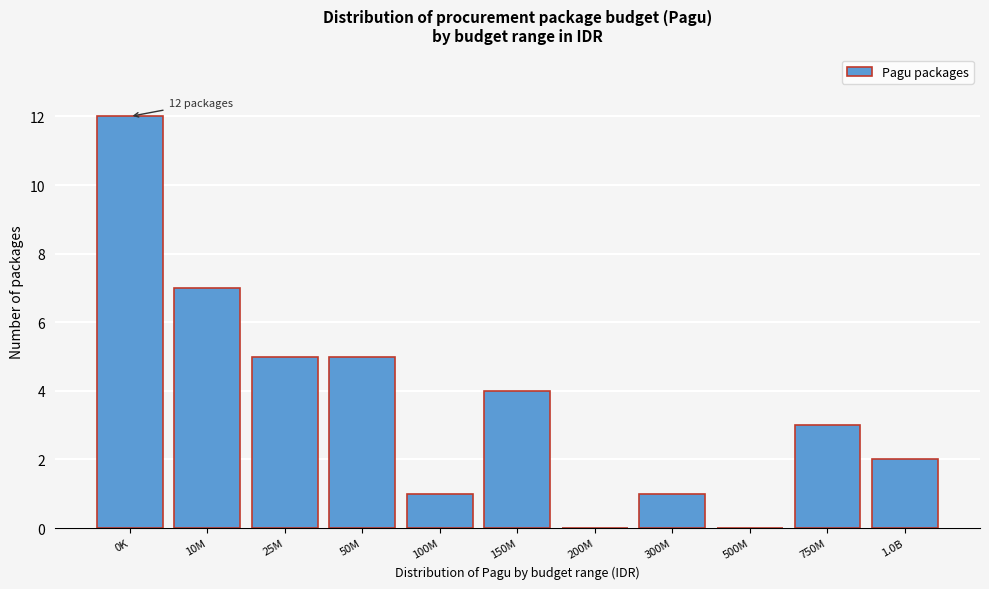

Reading left to right, transcribe all the data shown in this chart.

0K=12	10M=7	25M=5	50M=5	100M=1	150M=4	200M=0	300M=1	500M=0	750M=3	1.0B=2